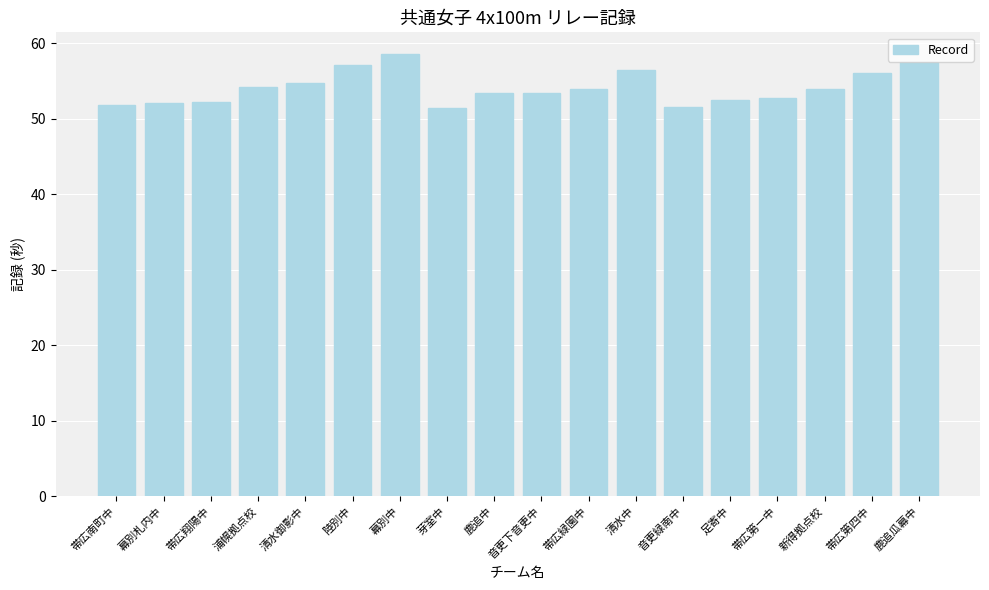

What is the label of the 2nd bar from the right?

帯広第四中